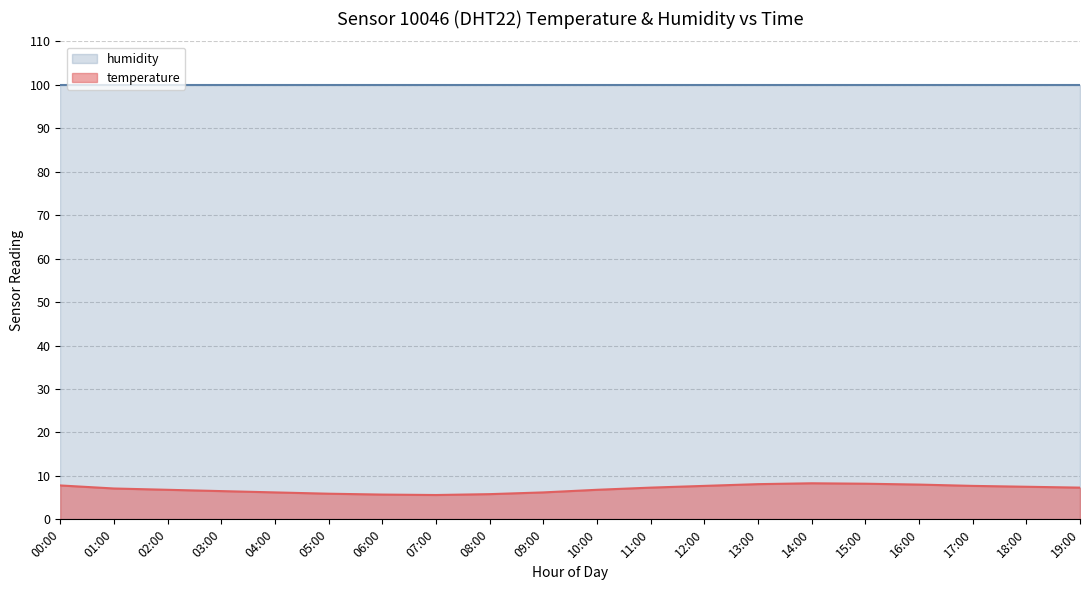

At which category does the data reach its first local peak?

14:00